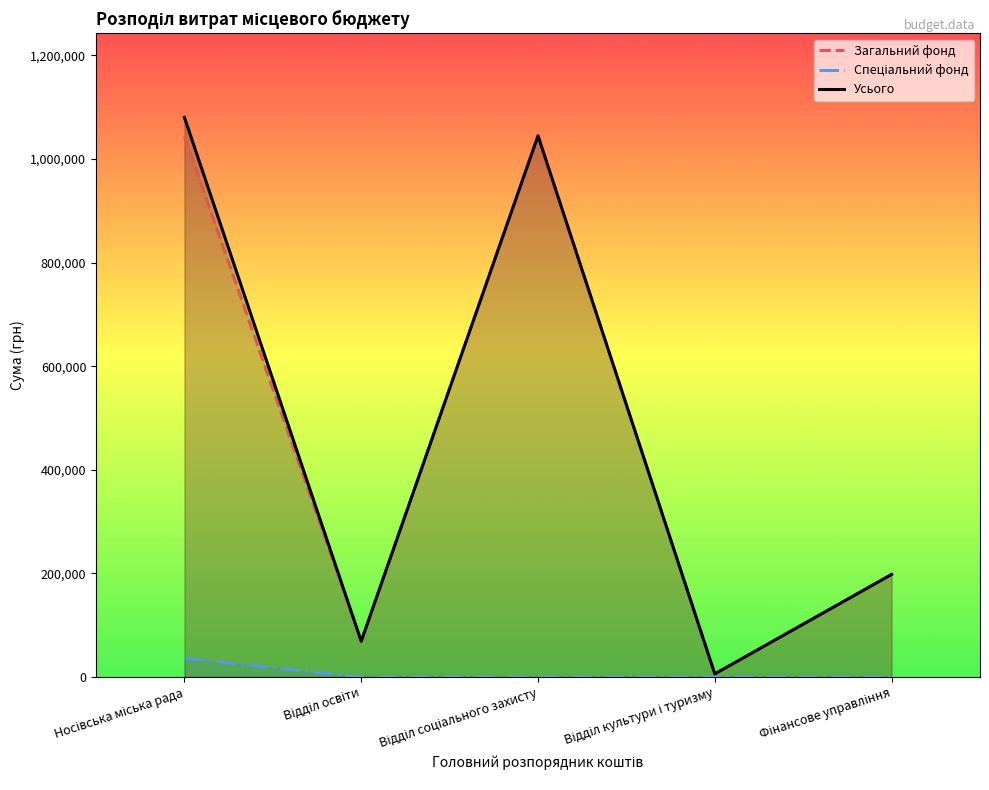

True or false: Спеціальний фонд has more than 0 interior local peaks.

False